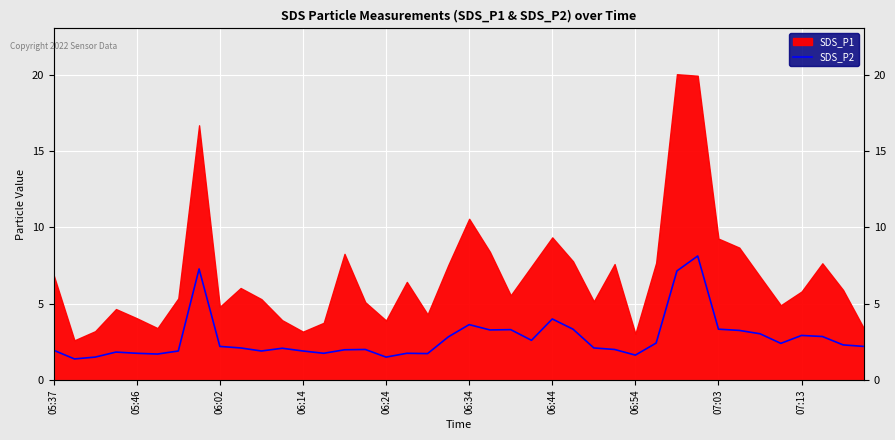

What is the minimum value shown in the chart?

1.4